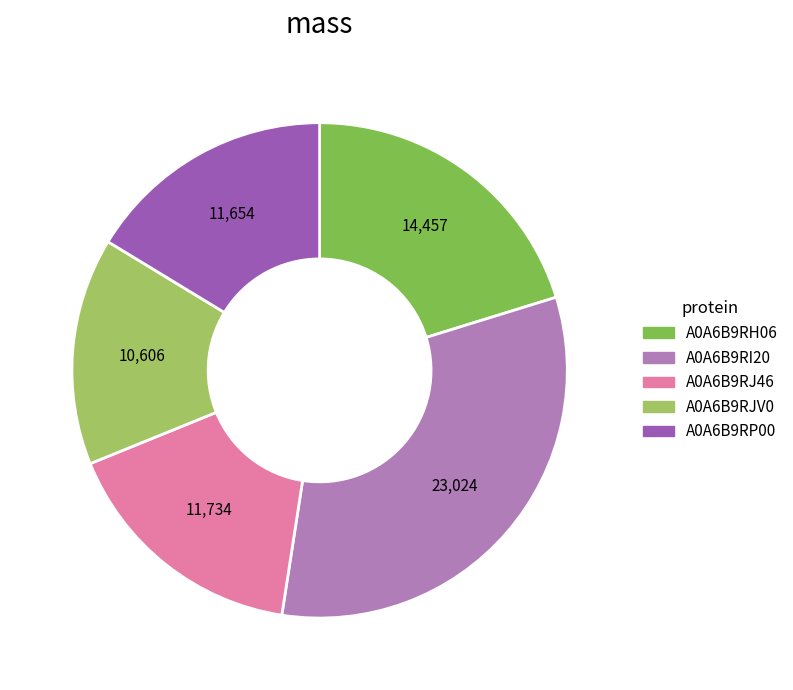

Approximately how many times larger is the value at A0A6B9RI20 compared to A0A6B9RP00?

2.0